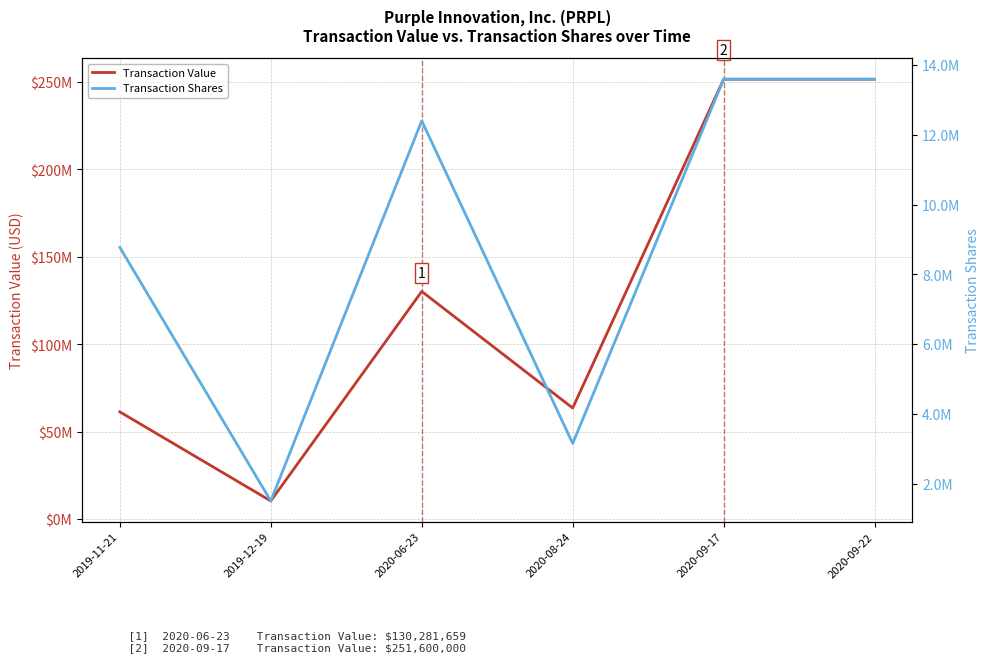

Read the Transaction Value value at 2019-11-21, to the nearest 50.

61432500